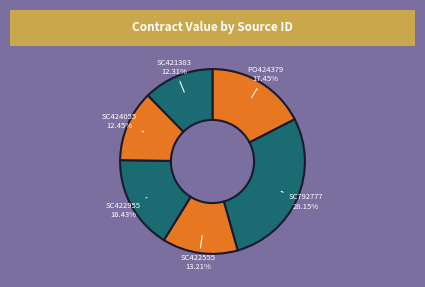

True or false: SC792777 accounts for 43% of the total.

False